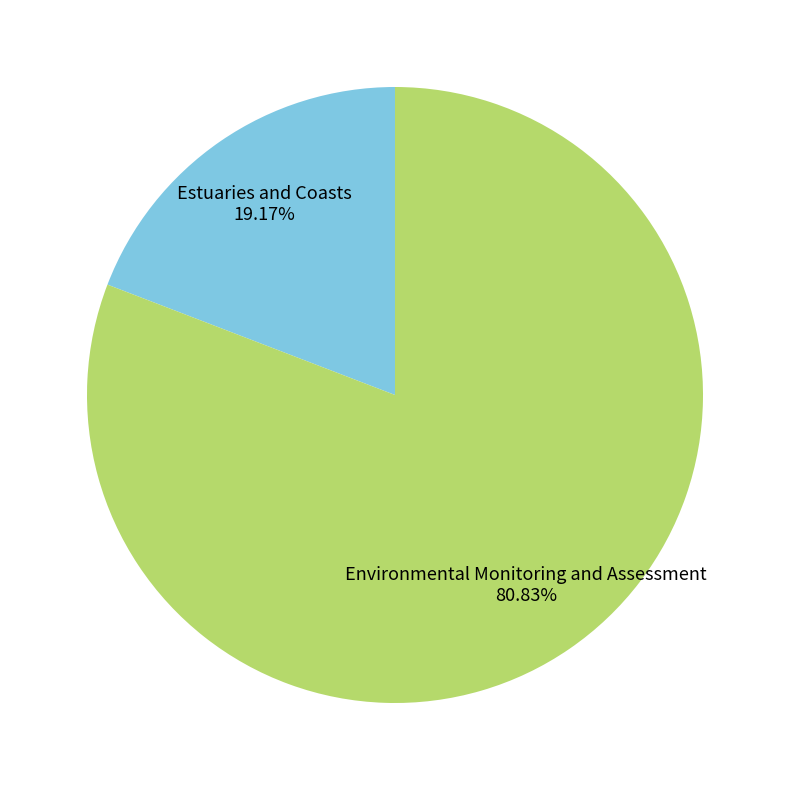

What is the smallest slice in the pie chart?

Estuaries and Coasts